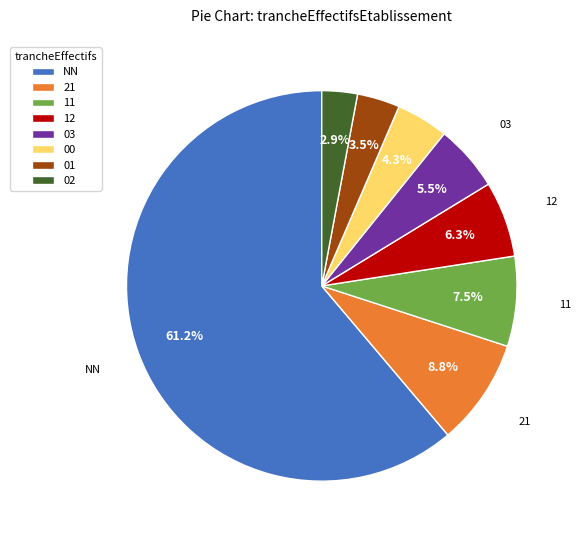

Is it true that NN is 47% of the pie?

False